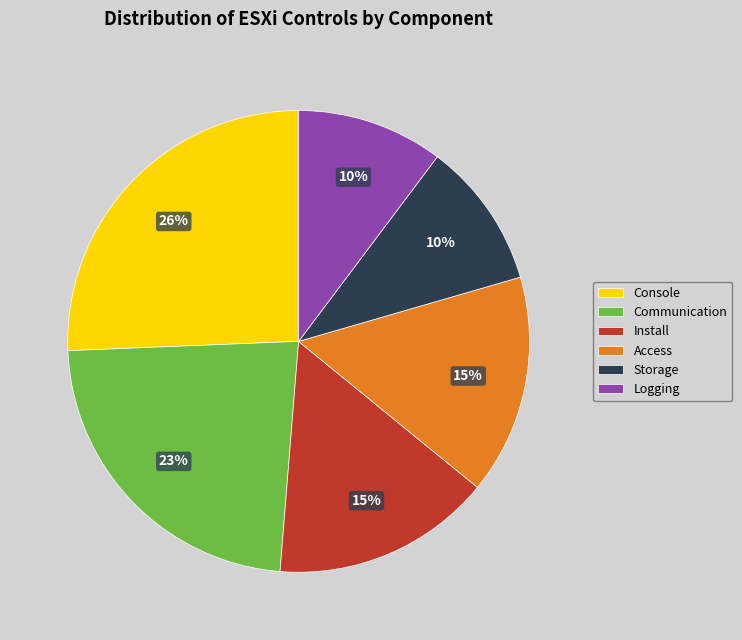

To the nearest percent, what percentage of the pie is Logging?

10%